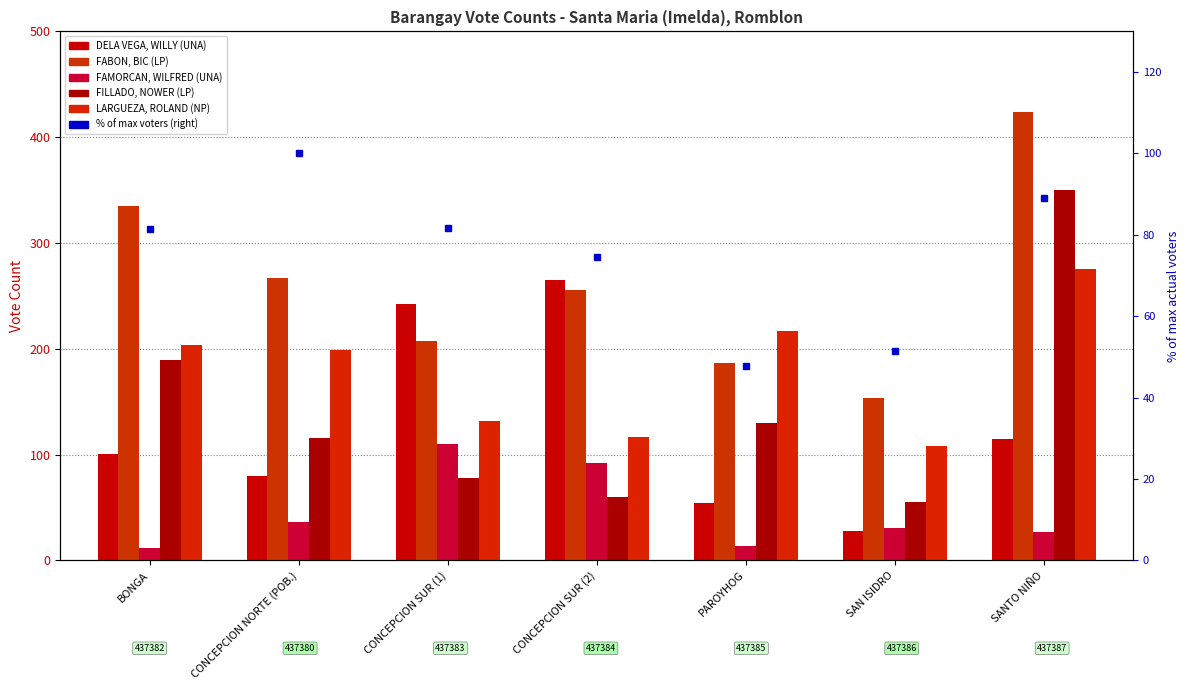

How many data points in FAMORCAN, WILFRED (UNA) are above 31?

3